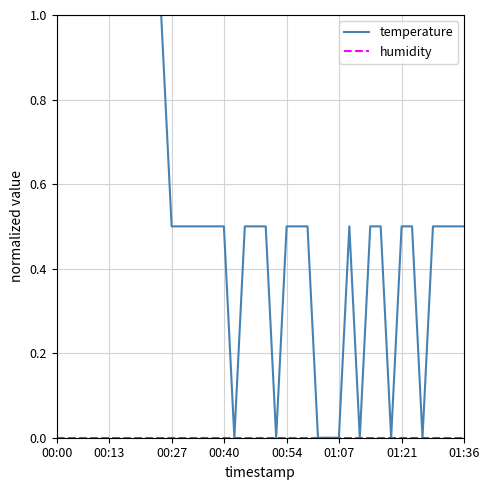

Which series has the largest total across all categories?

temperature